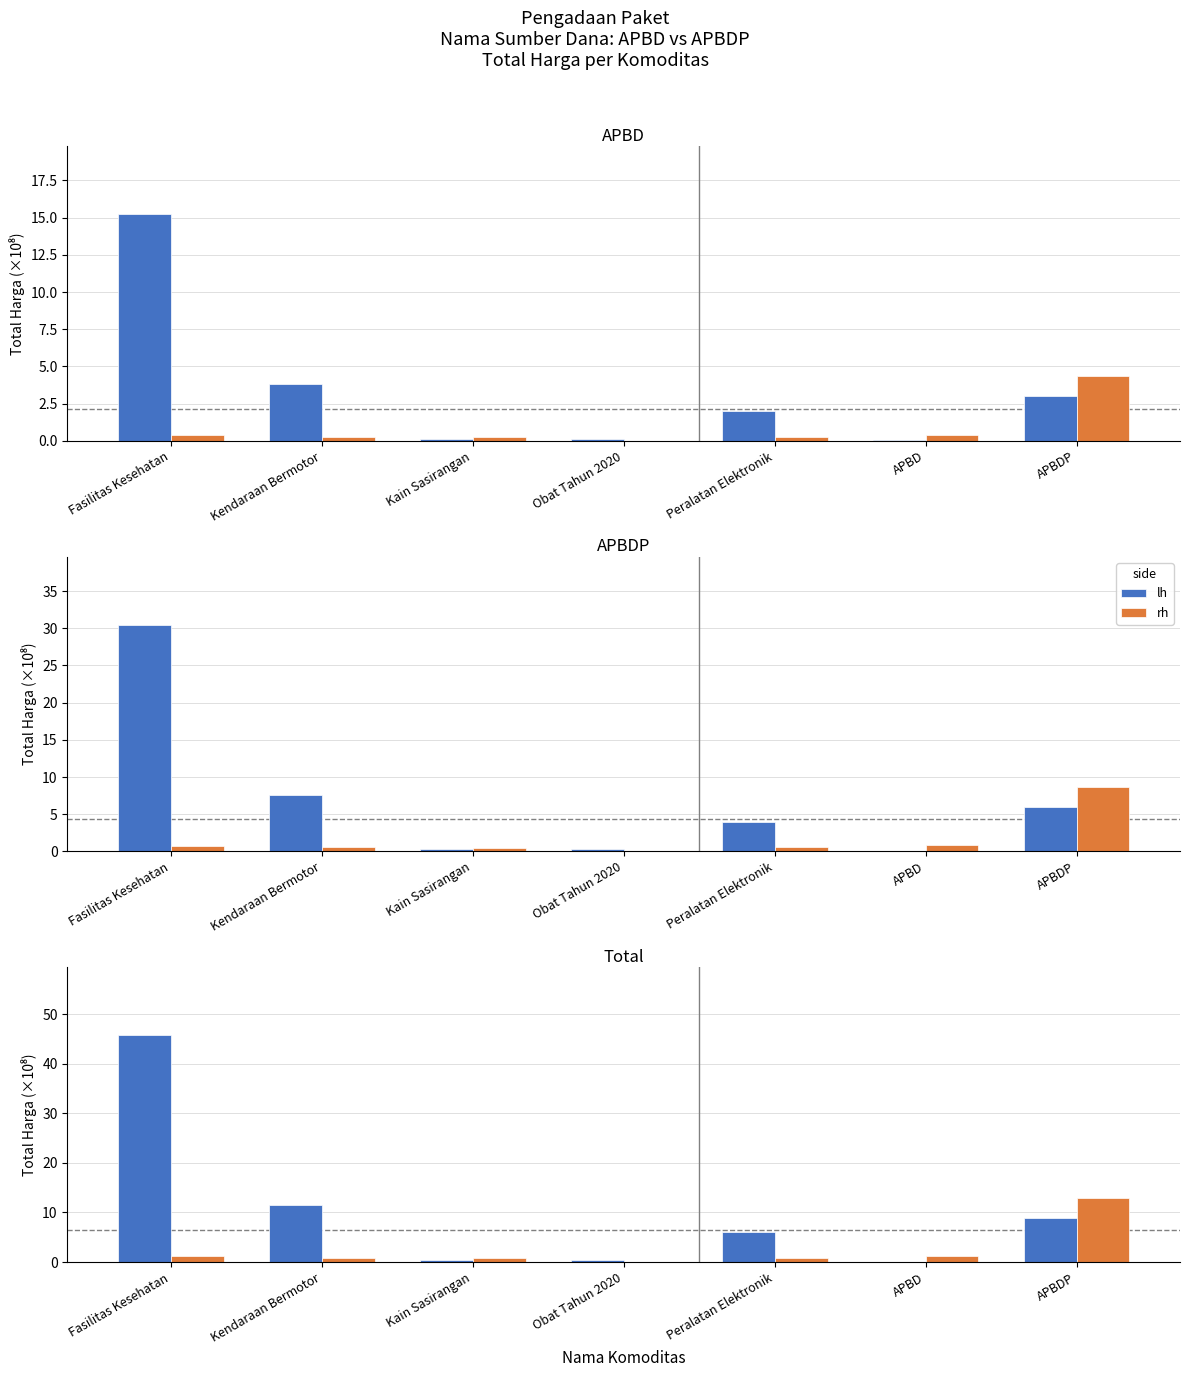

What is the label of the 5th bar from the left?

Peralatan Elektronik